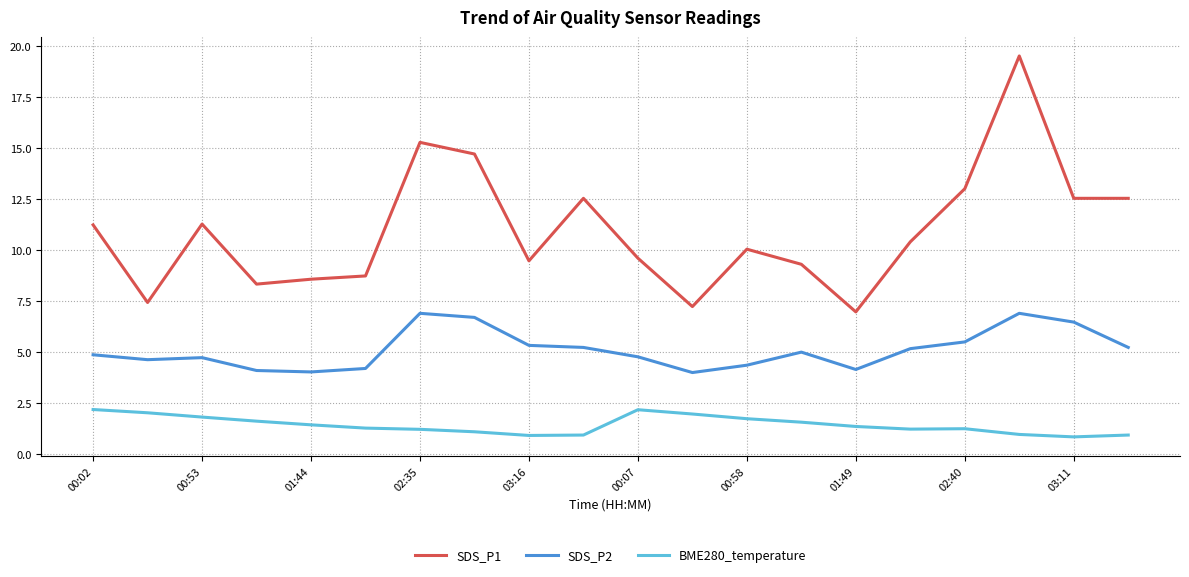

How many series are shown in this chart?

3